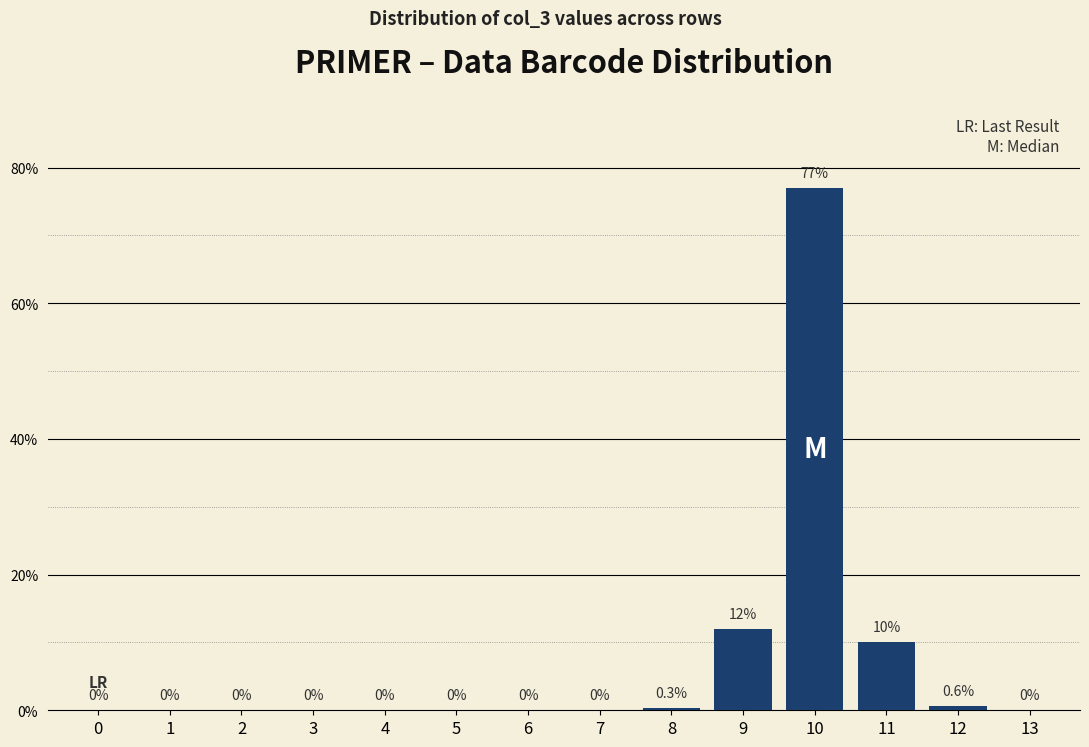

Reading left to right, what are all the values shown in this chart?

0=0.0	1=0.0	2=0.0	3=0.0	4=0.0	5=0.0	6=0.0	7=0.0	8=0.3	9=12.0	10=77.0	11=10.0	12=0.6	13=0.0